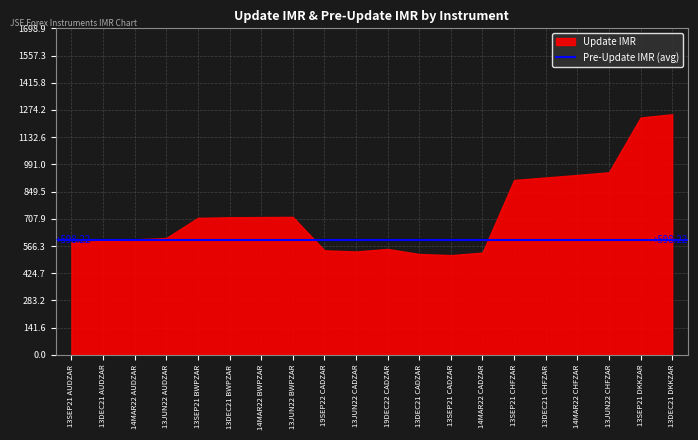

Which category has the highest value in the Pre-Update IMR series?

13DEC21 DKKZAR